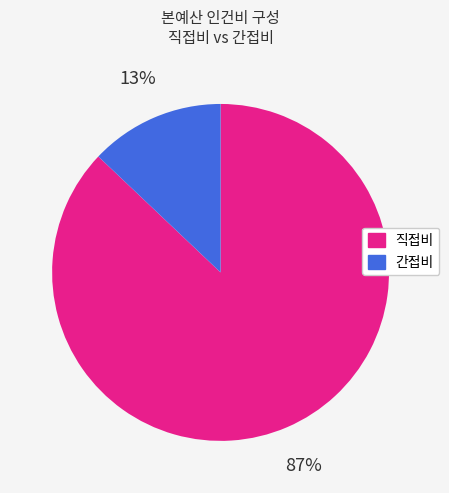

To the nearest percent, what is the average slice percentage?

50%